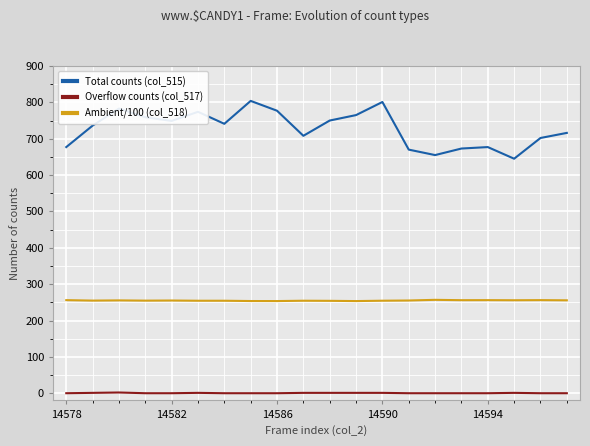

Which series has the largest range (max minus min)?

Total counts (col_515)